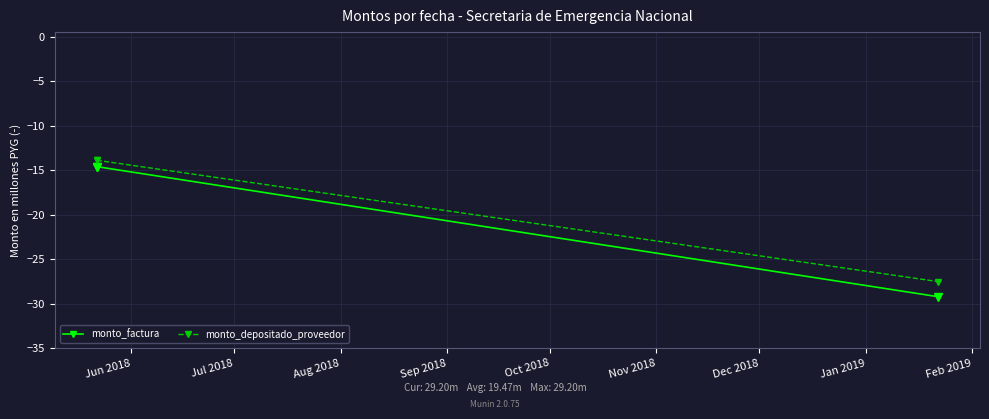

Which category has the highest value across all series?

Jun 2018